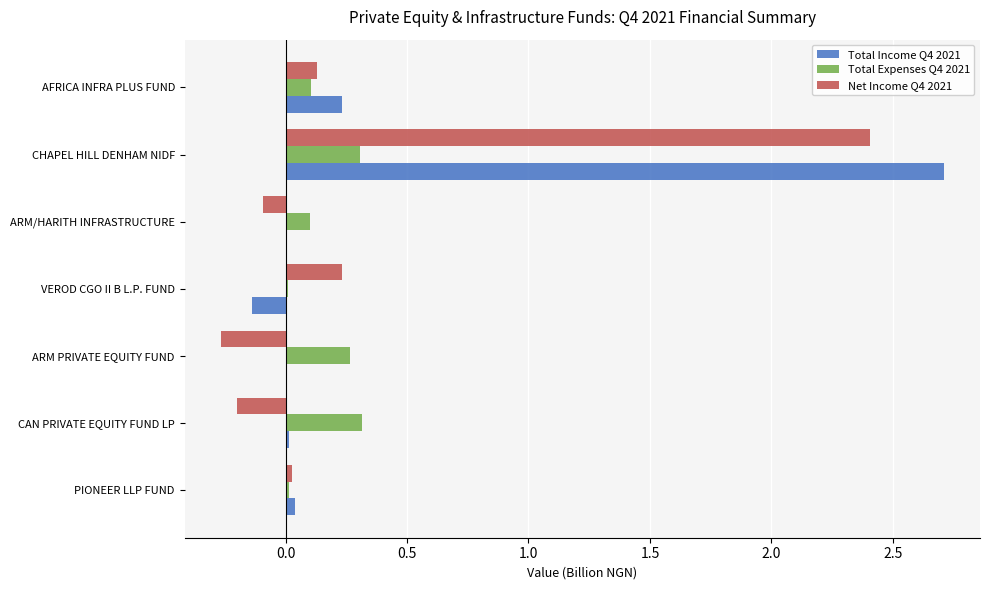

What is the sum of all Total Income Q4 2021 values?

2.9